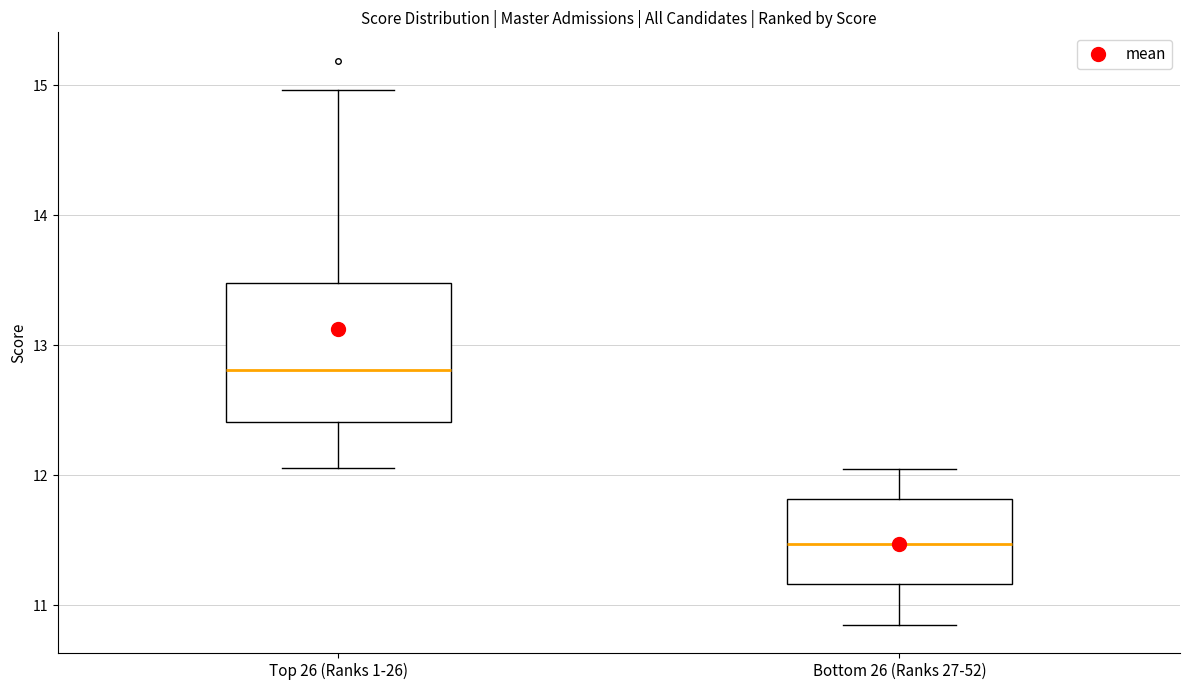

Which box's median line is the highest?

Top 26 (Ranks 1-26)